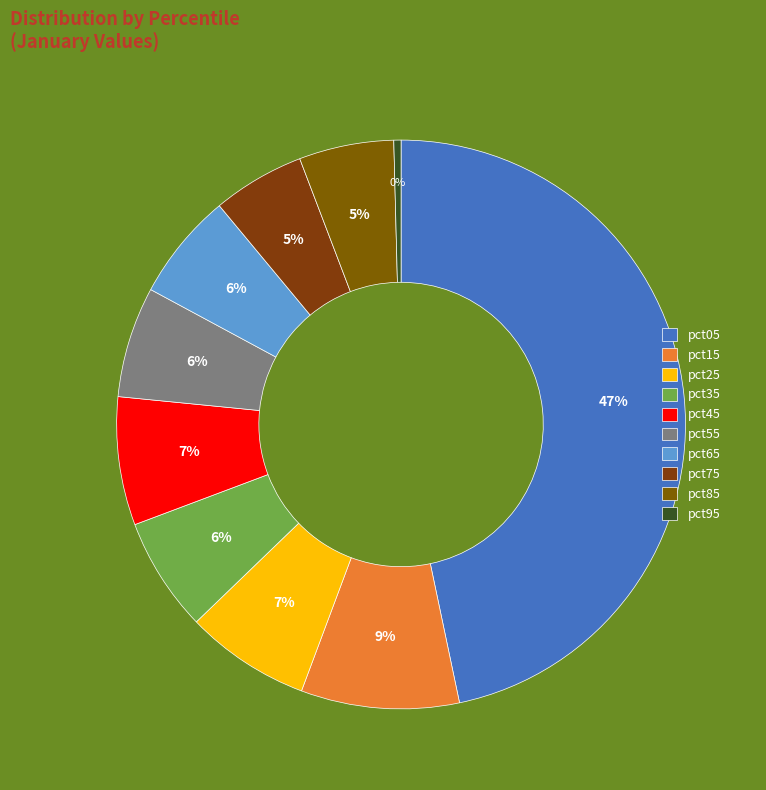

What percentage is the pct65 slice, to the nearest percent?

6%